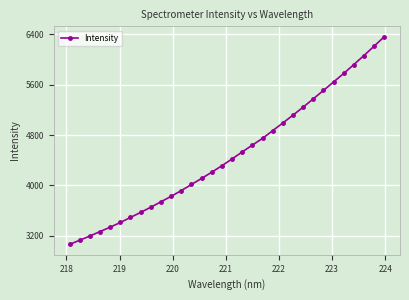

What is the maximum value shown in the chart?

6359.1